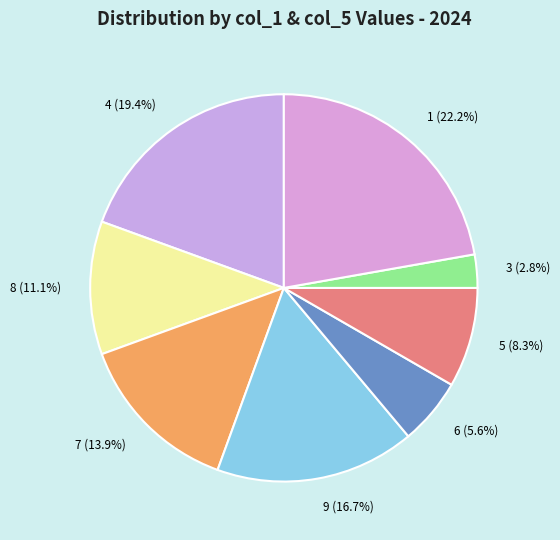

Is it true that 8 is 4% of the pie?

False